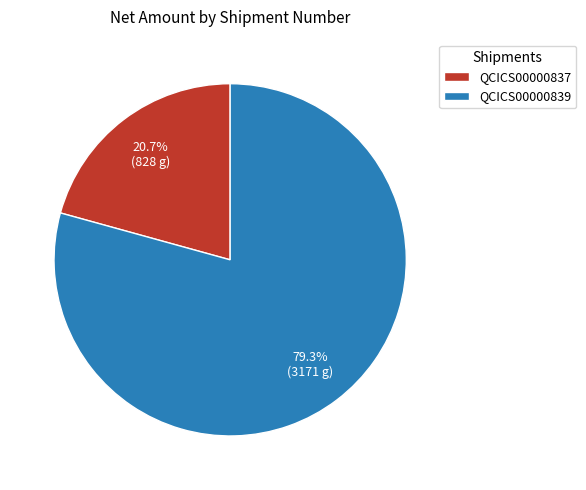

To the nearest percent, what is the difference between the QCICS00000837 and QCICS00000839 slice percentages?

59%